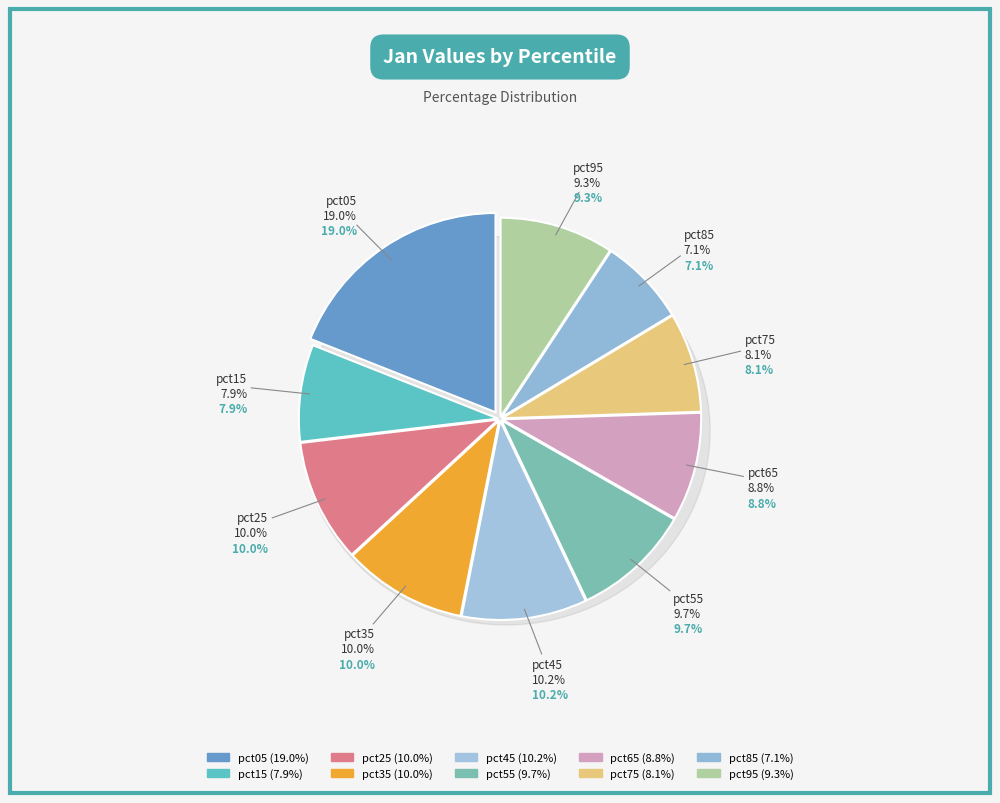

Which slice is the largest?

pct05